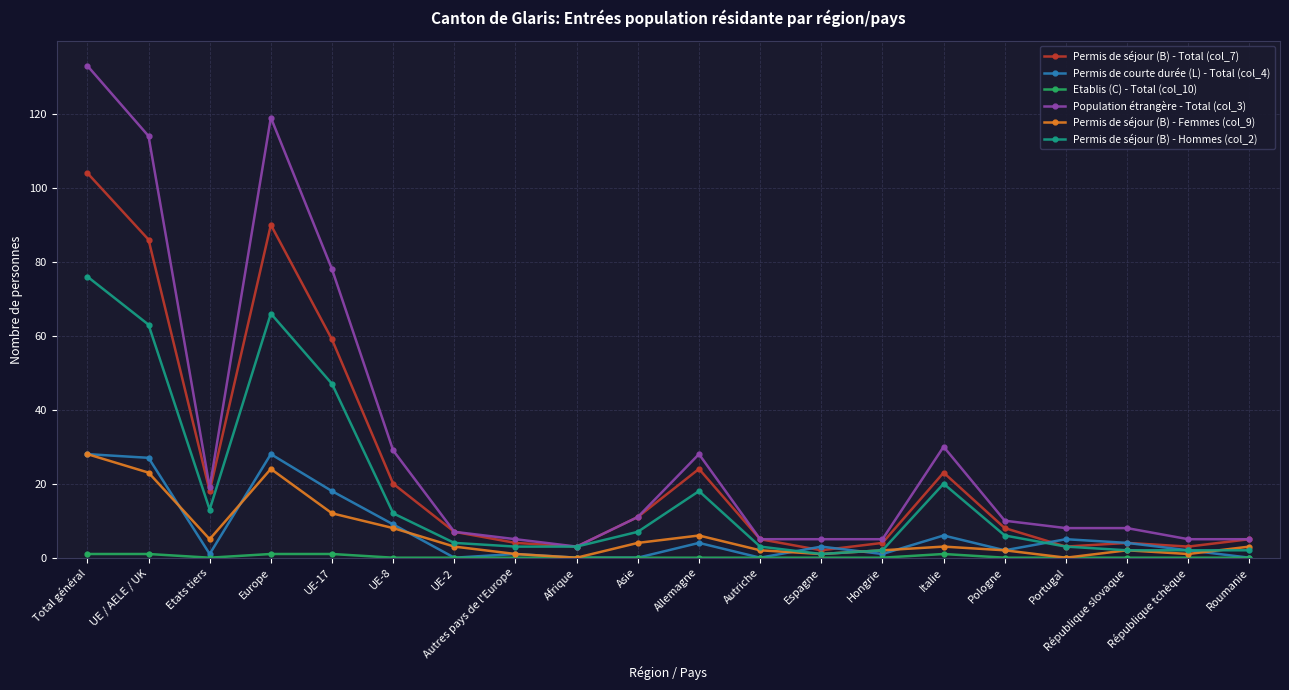

Which category has the highest value across all series?

Total général